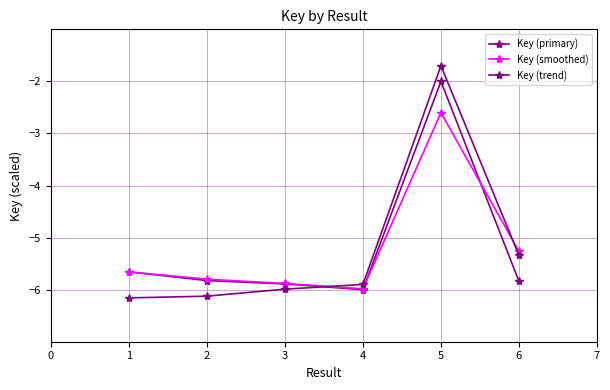

Reading left to right, list all the values displayed in this chart.

Key (primary): -5.7	-5.8	-5.9	-6.0	-2.0	-5.8
Key (smoothed): -5.7	-5.8	-5.9	-6.0	-2.6	-5.3
Key (trend): -6.2	-6.1	-6.0	-5.9	-1.7	-5.3